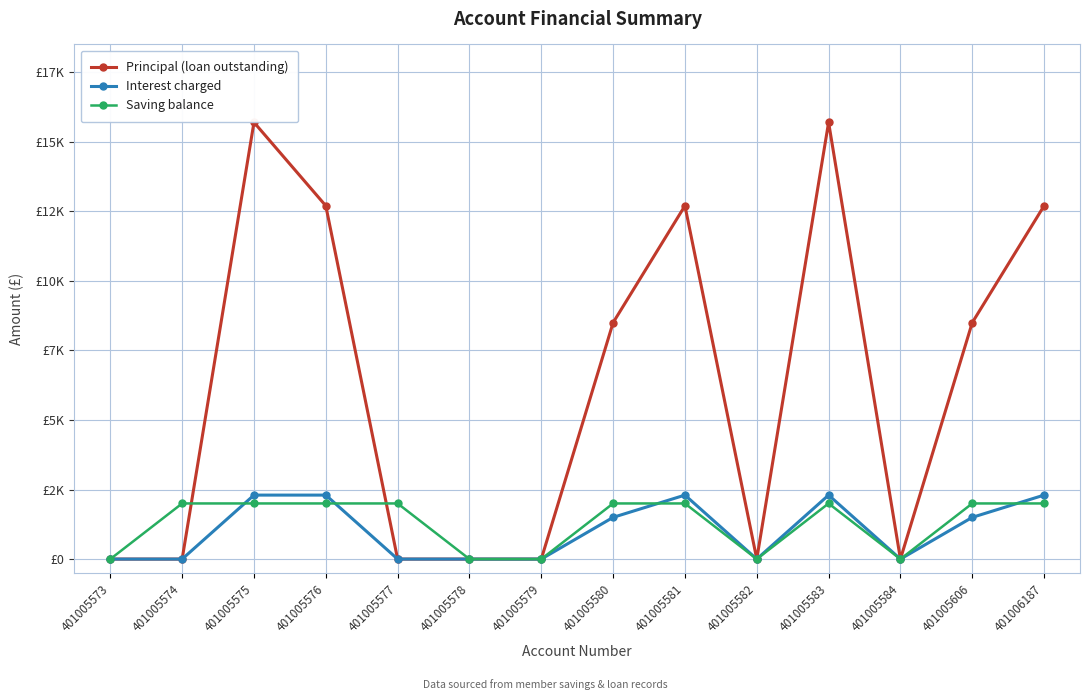

How many Interest charged values are between 0 and 2300?

14